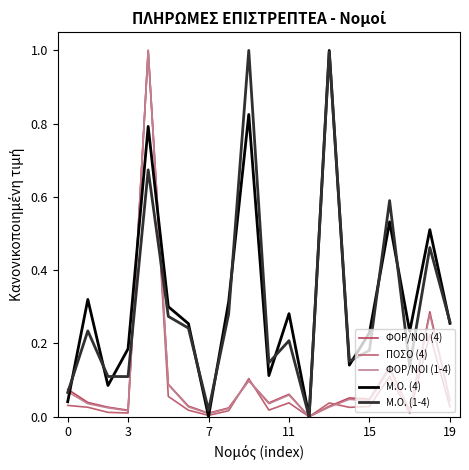

Does the chart display data point markers on the line(s)?

No